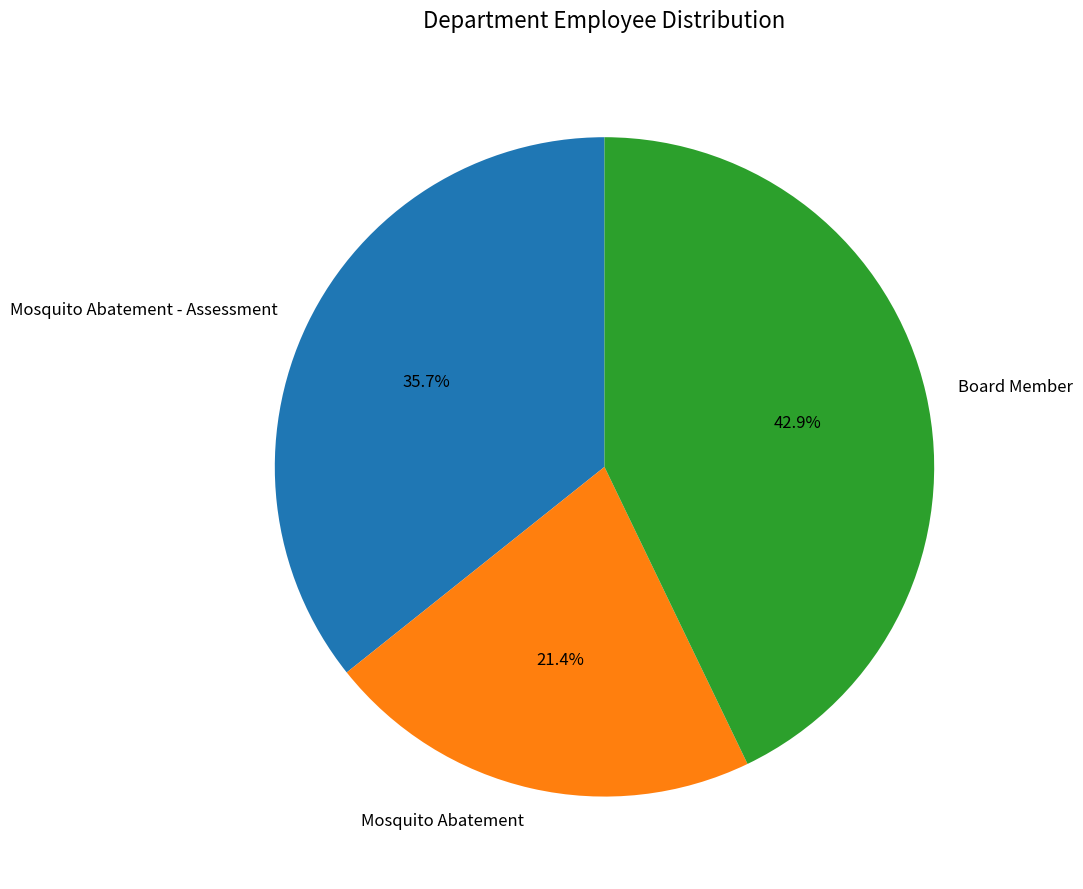

Which category has the biggest portion of the pie?

Board Member